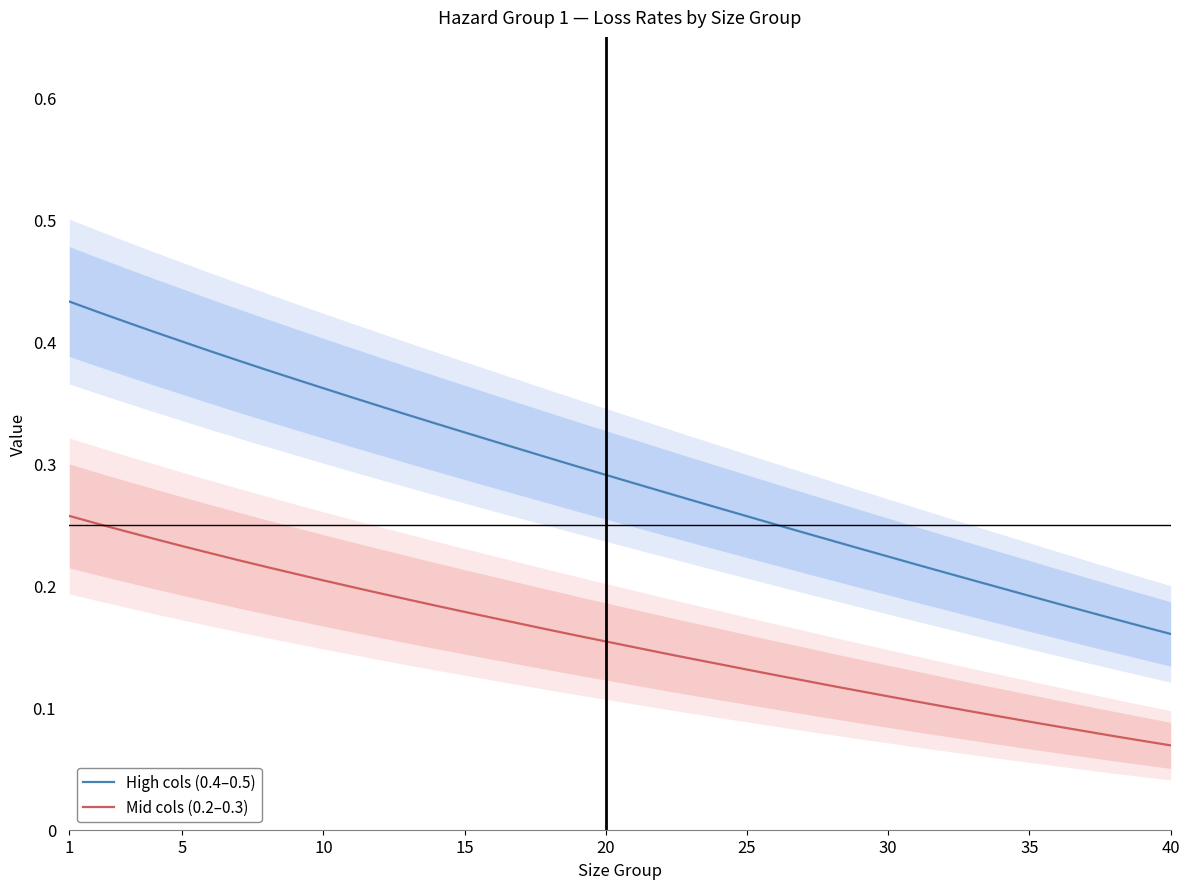

True or false: Mid cols (0.2–0.3) and High cols (0.4–0.5) intersect in this chart.

False